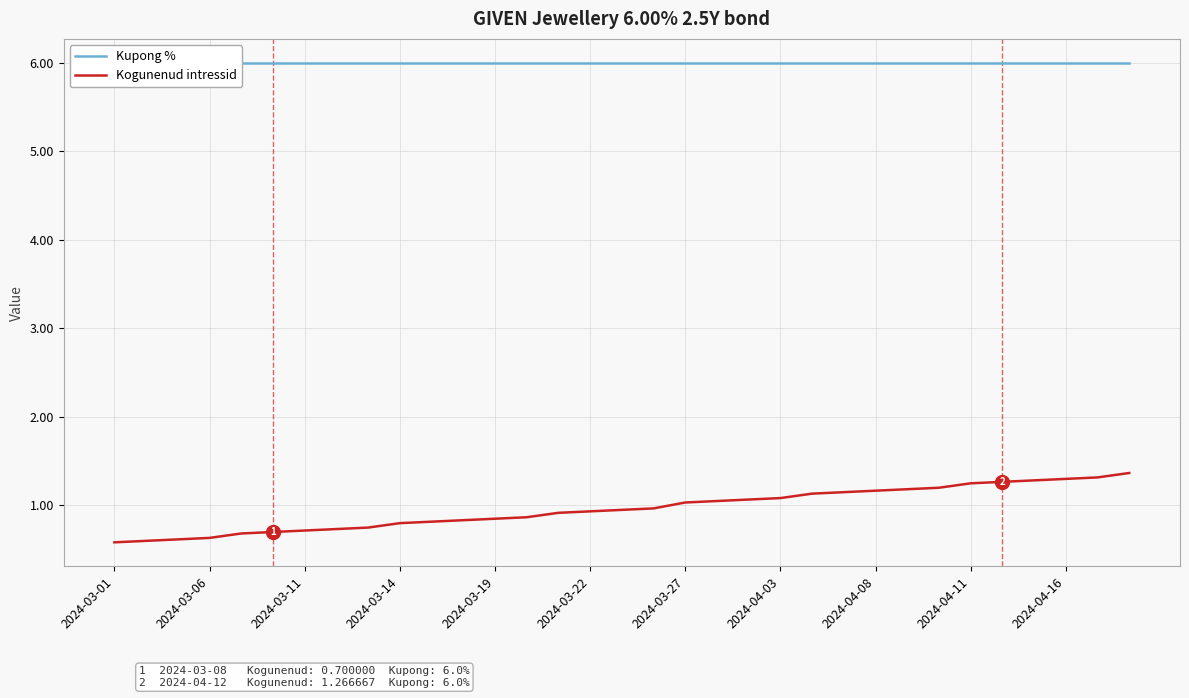

Which series has the largest range (max minus min)?

Kogunenud intressid